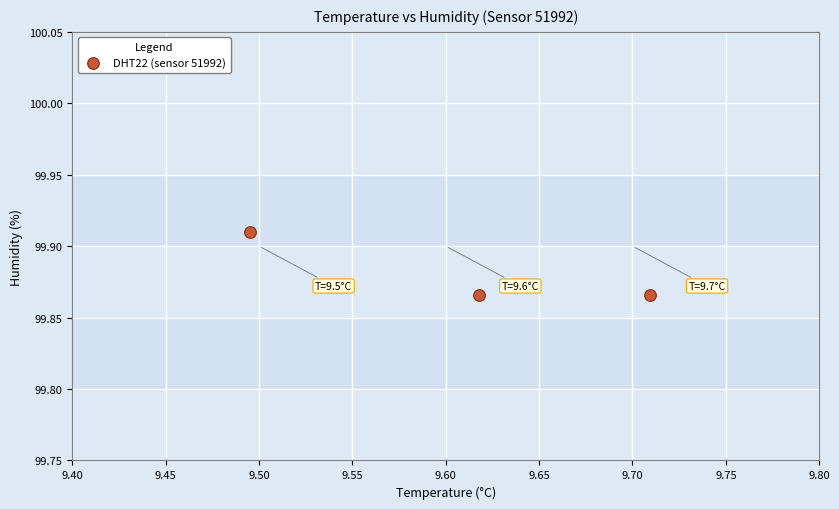

What is the average X value?

9.6